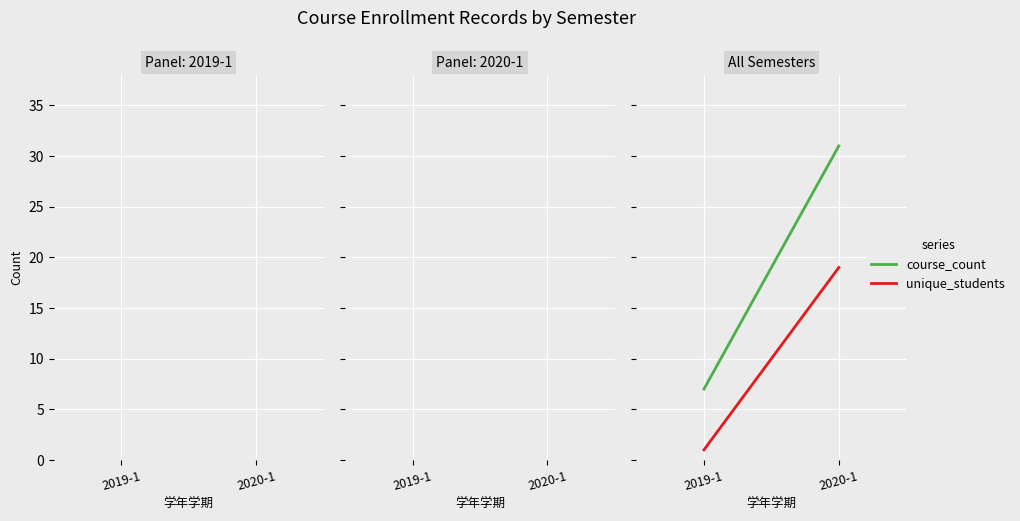

What is the label of the 1st point from the right?

2020-1